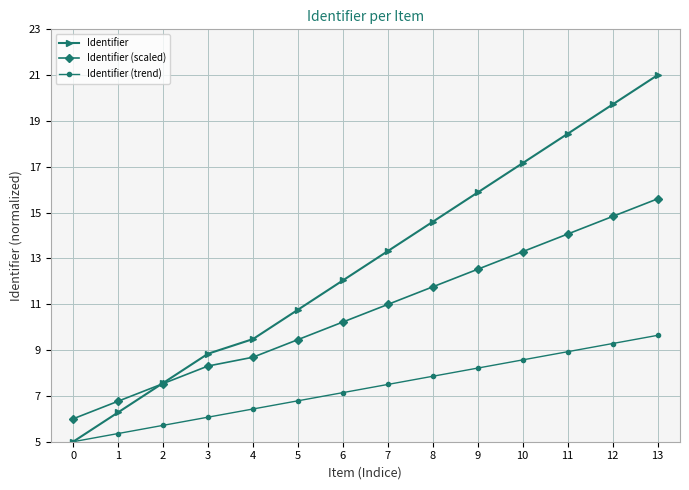

At which label does Identifier (scaled) first exceed 10?

6